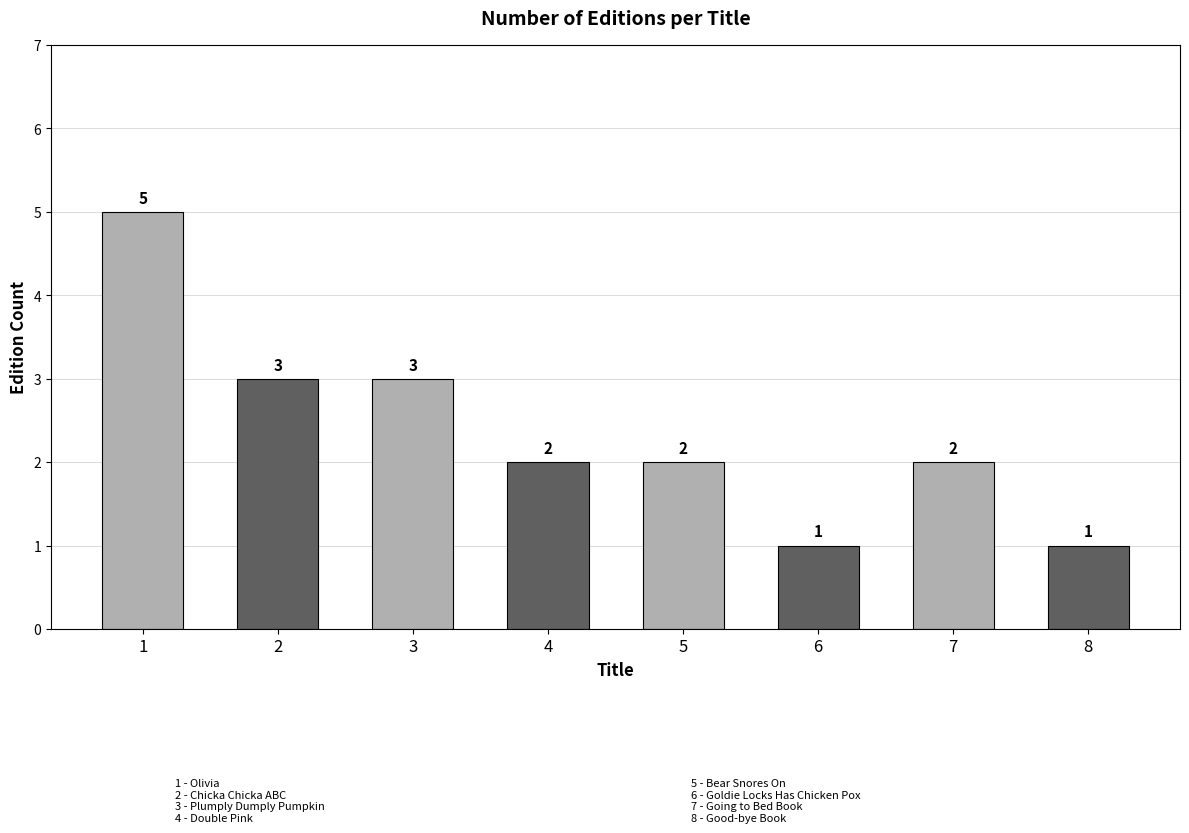

Are the bars grouped side by side (vs. stacked)?

No